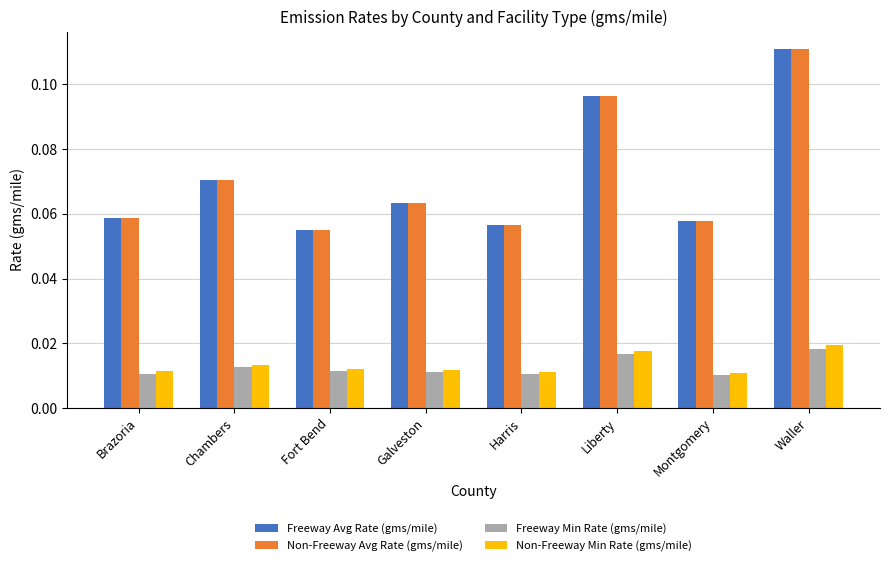

At how many categories does at least one series exceed 0?

8